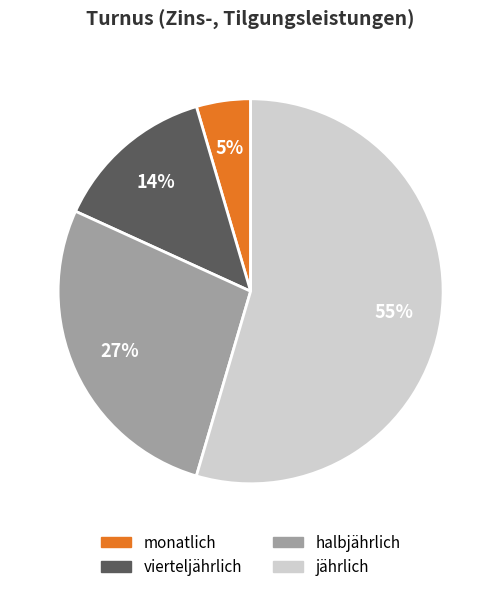

Is it true that halbjährlich is 27% of the pie?

True